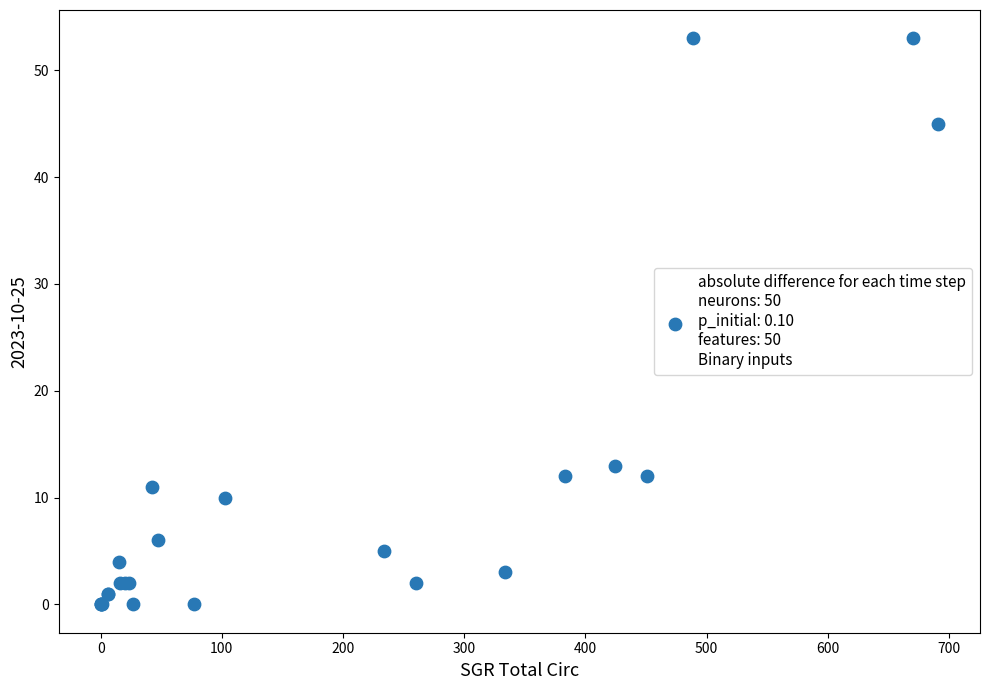

What Y value in the scatter plot is closest to 26?

13